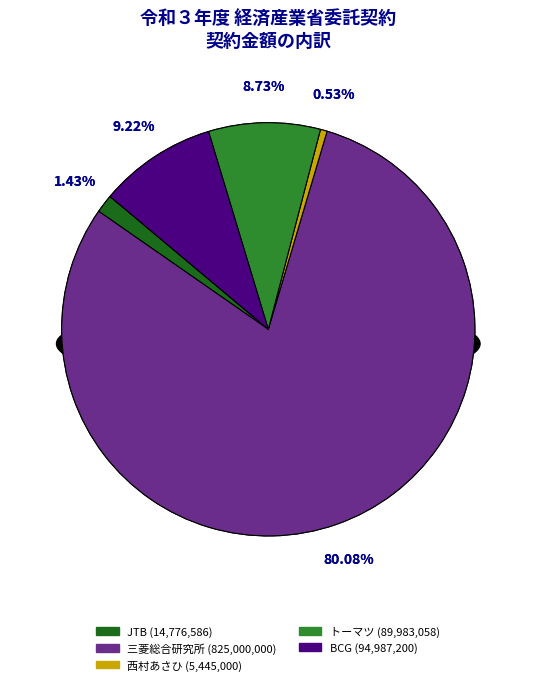

How many slices are in this pie chart?

5